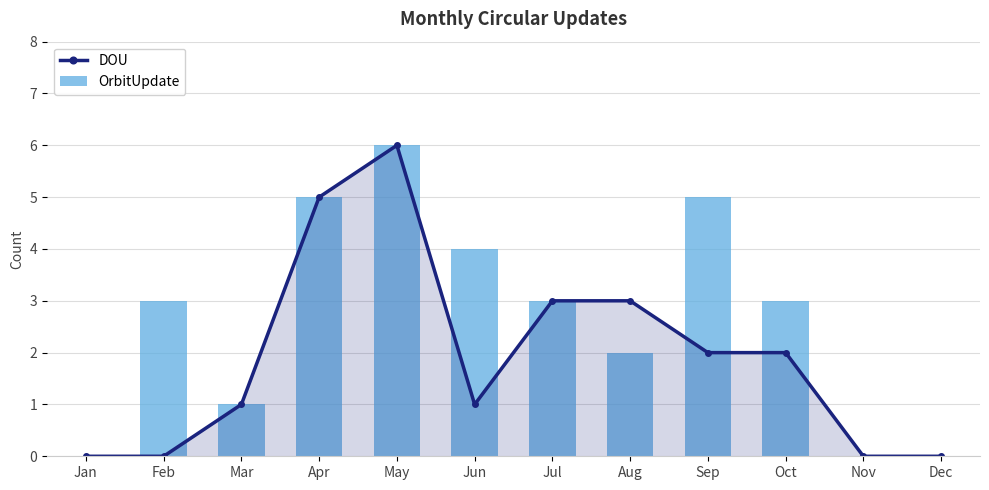

What is the sum of the OrbitUpdate values at Jul and Sep?

8